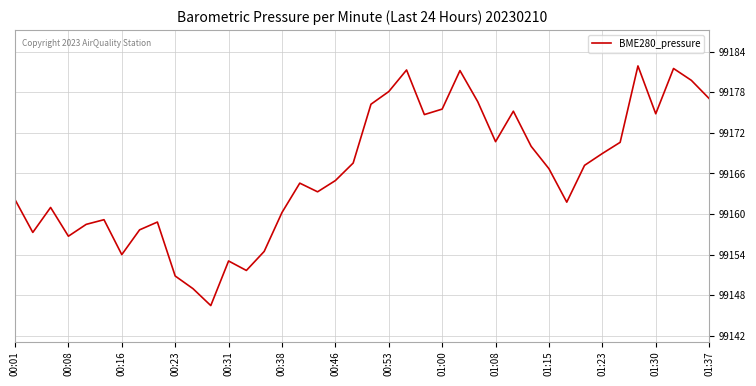

What is the difference between the maximum and minimum values?

35.4